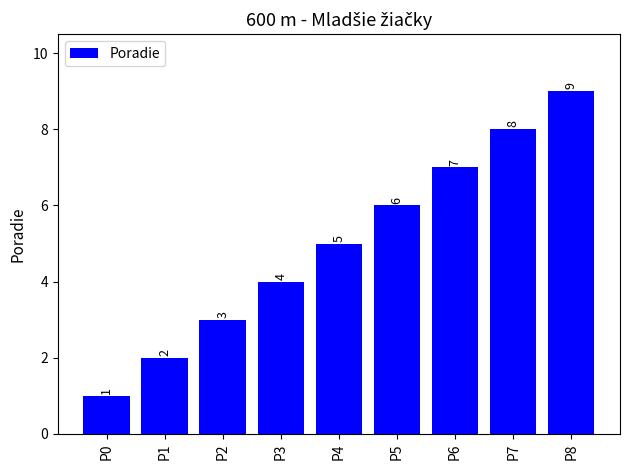

At which label is the value closest to 5?

P4